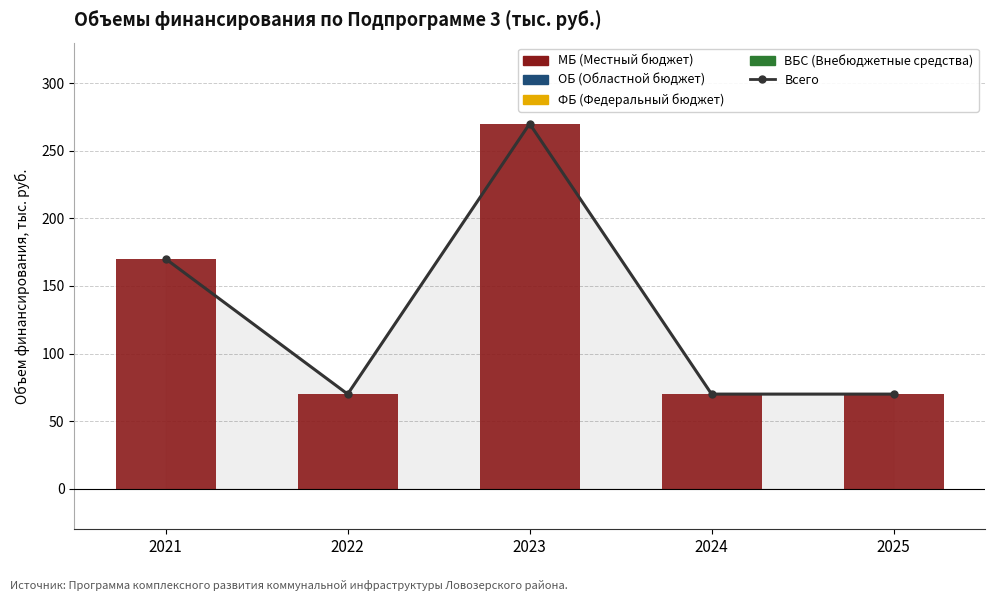

Reading right to left, what are all the values shown in this chart?

Всего: 2025=70	2024=70	2023=270	2022=70	2021=170
МБ: 2025=70	2024=70	2023=270	2022=70	2021=170
ОБ: 2025=0	2024=0	2023=0	2022=0	2021=0
ФБ: 2025=0	2024=0	2023=0	2022=0	2021=0
ВБС: 2025=0	2024=0	2023=0	2022=0	2021=0